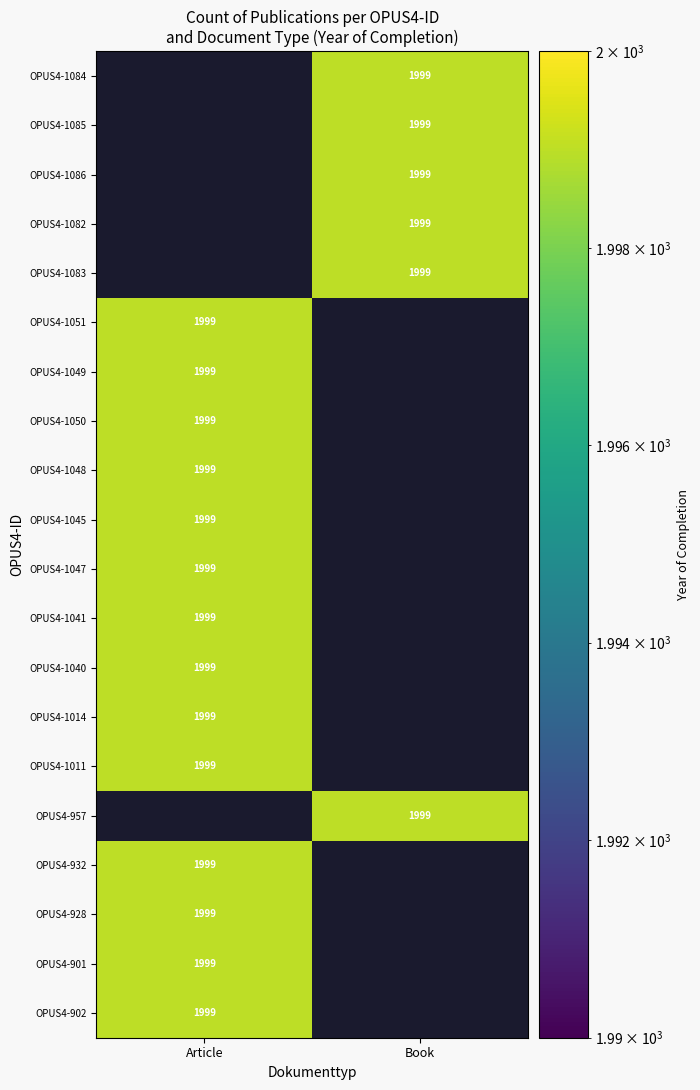

At Article, list the series in order from smallest to largest.

OPUS4-1084, OPUS4-1085, OPUS4-1086, OPUS4-1082, OPUS4-1083, OPUS4-1051, OPUS4-1049, OPUS4-1050, OPUS4-1048, OPUS4-1045, OPUS4-1047, OPUS4-1041, OPUS4-1040, OPUS4-1014, OPUS4-1011, OPUS4-957, OPUS4-932, OPUS4-928, OPUS4-901, OPUS4-902